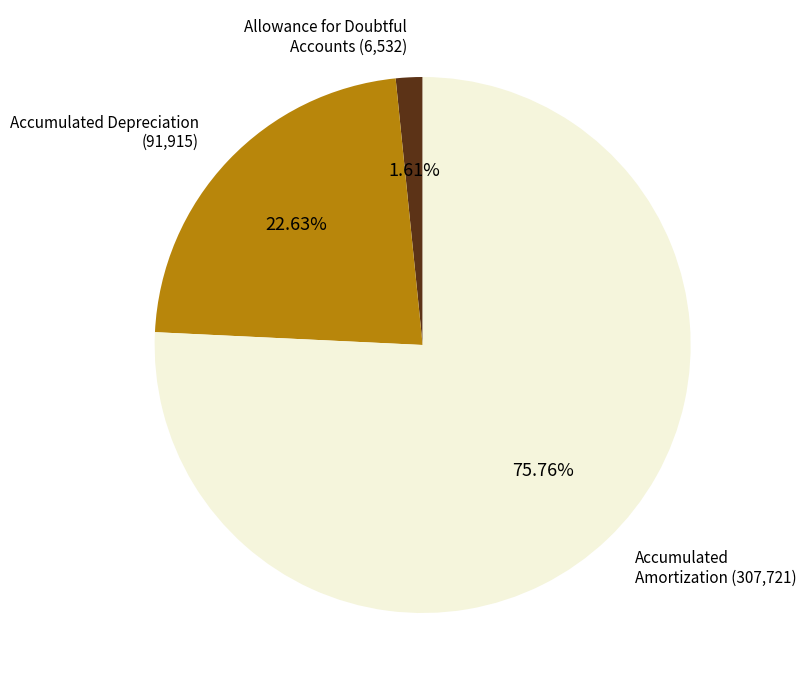

Is there any slice that represents more than half of the pie?

Yes